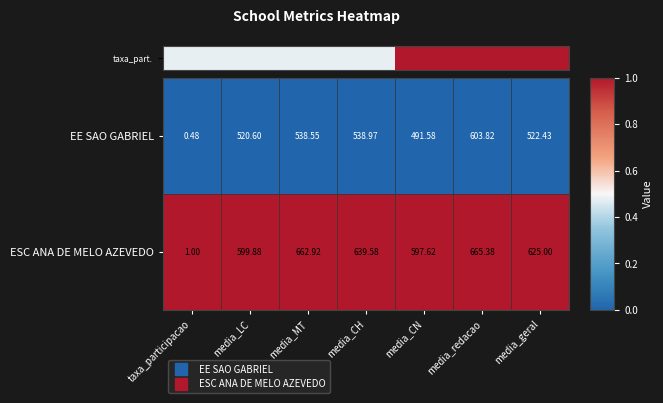

Rank the series by their maximum value, from highest to lowest.

ESC ANA DE MELO AZEVEDO, EE SAO GABRIEL